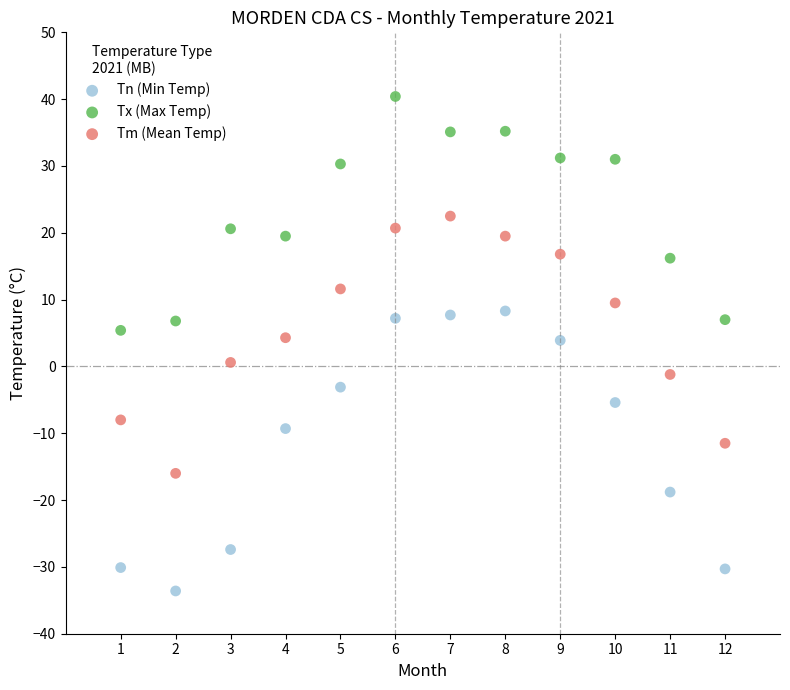

Which series reaches the minimum Y coordinate?

Tn (Min Temp)